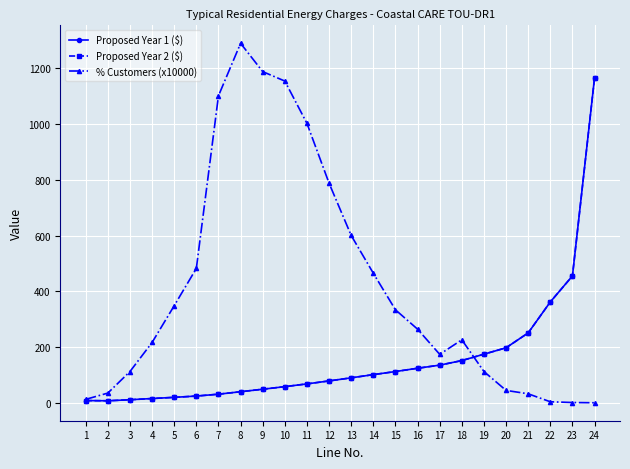

Does the chart have visible grid lines?

Yes